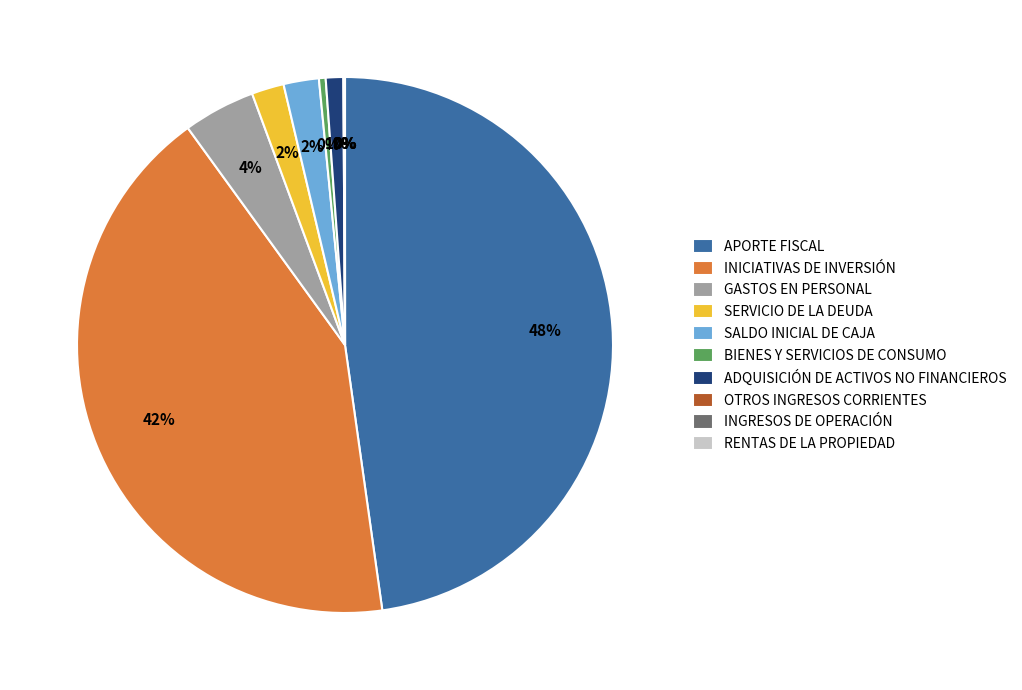

To the nearest percent, what is the combined percentage of BIENES Y SERVICIOS DE CONSUMO and SERVICIO DE LA DEUDA?

2%